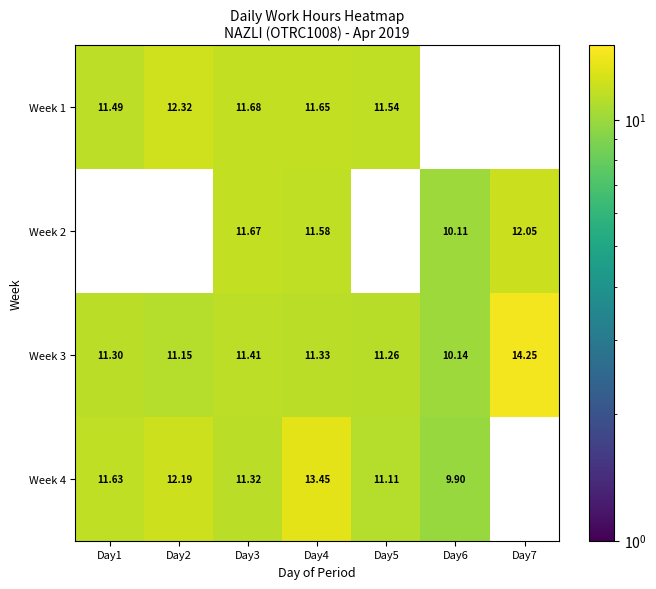

The Week 1 series shows 11.7 at Day4. True or false?

True